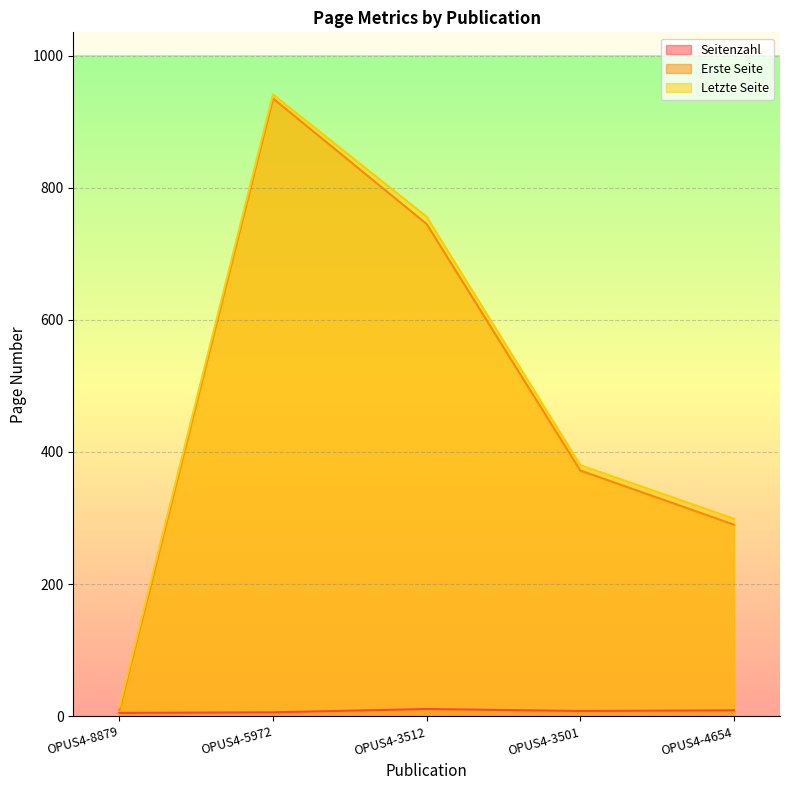

Reading left to right, list all the values displayed in this chart.

Seitenzahl: OPUS4-8879=5	OPUS4-5972=6	OPUS4-3512=11	OPUS4-3501=8	OPUS4-4654=9
Erste Seite: OPUS4-8879=9	OPUS4-5972=935	OPUS4-3512=745	OPUS4-3501=372	OPUS4-4654=290
Letzte Seite: OPUS4-8879=14	OPUS4-5972=941	OPUS4-3512=756	OPUS4-3501=380	OPUS4-4654=299